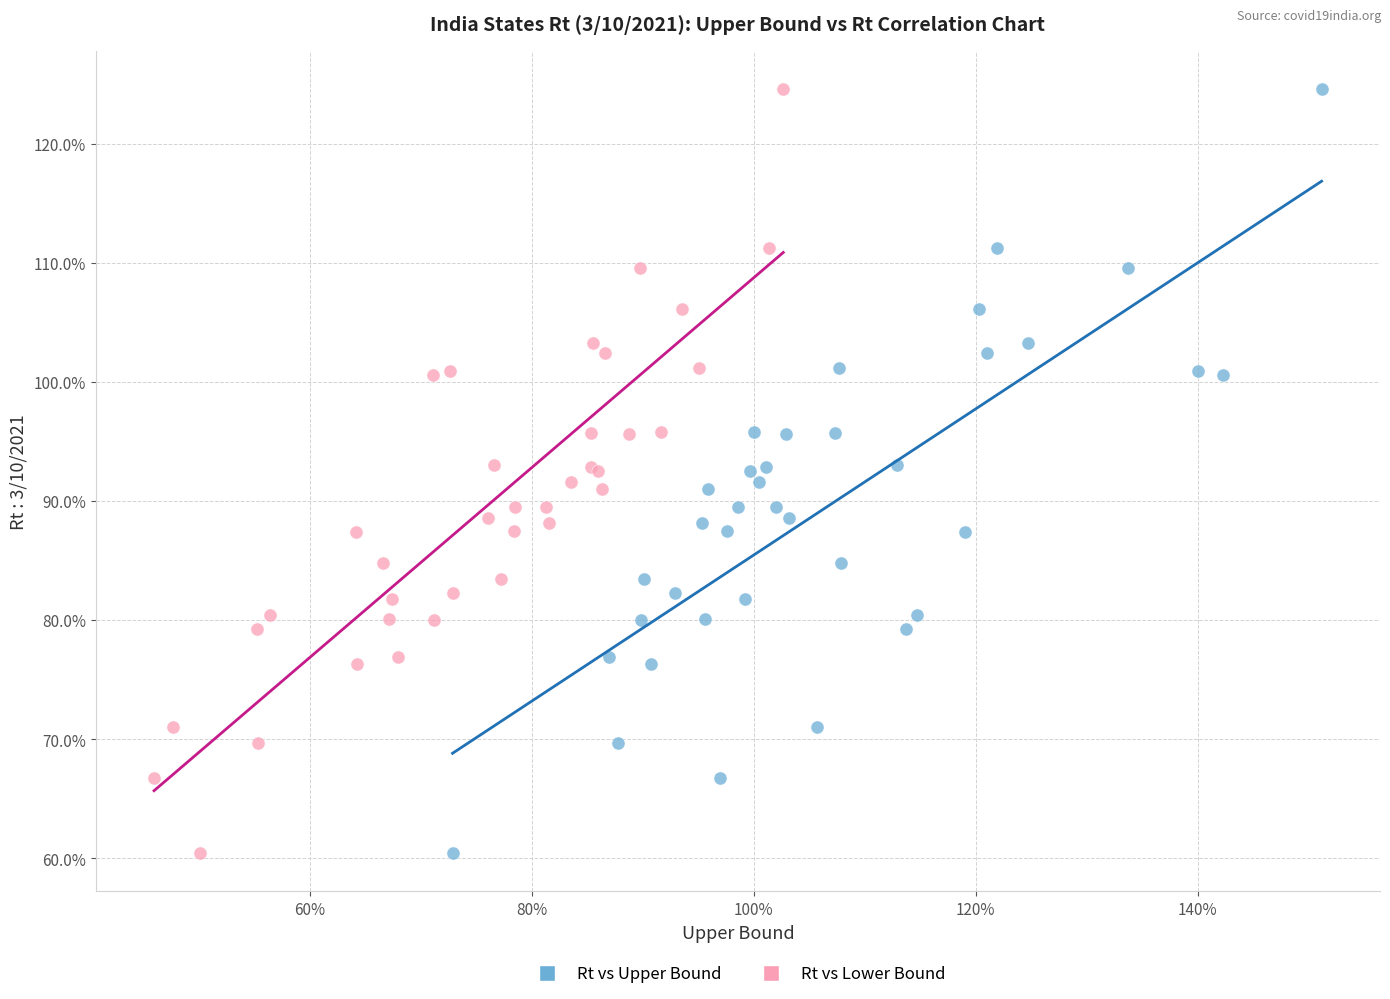

What are all the series names shown in the legend?

Rt vs Upper Bound, Rt vs Lower Bound